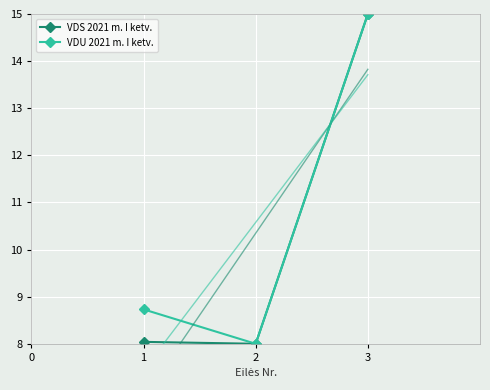

What is the difference between the maximum and minimum values in the VDS 2021 m. I ketv. series?

7.0